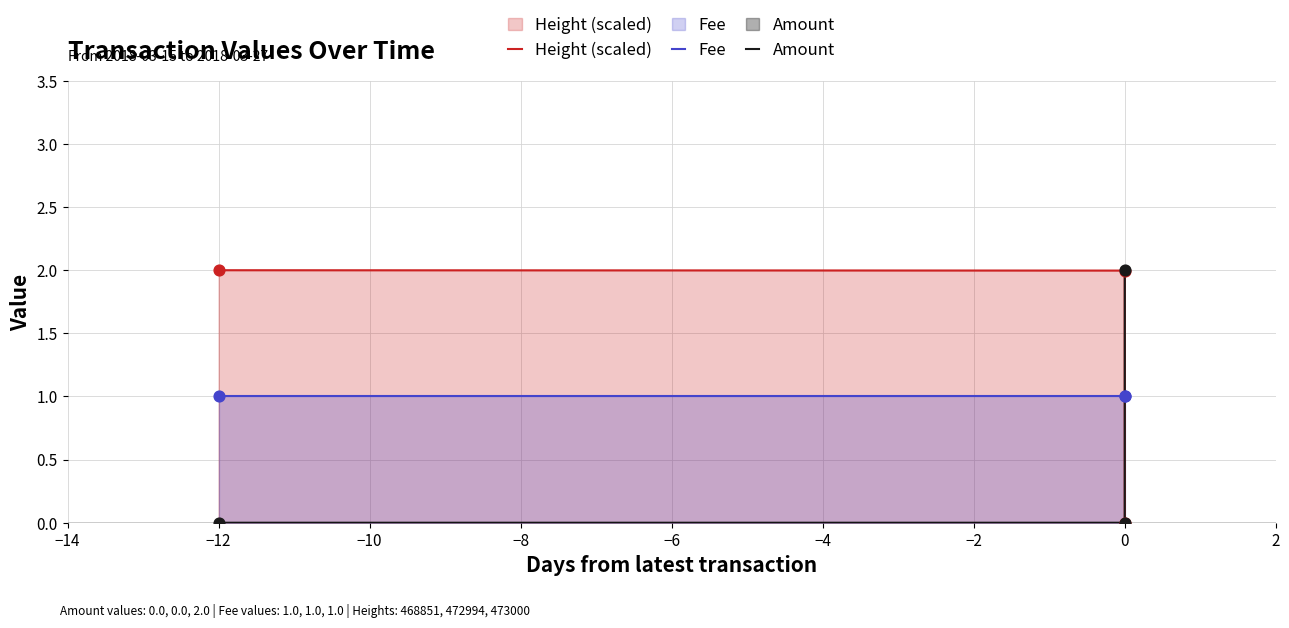

At how many categories does at least one series exceed 1?

3